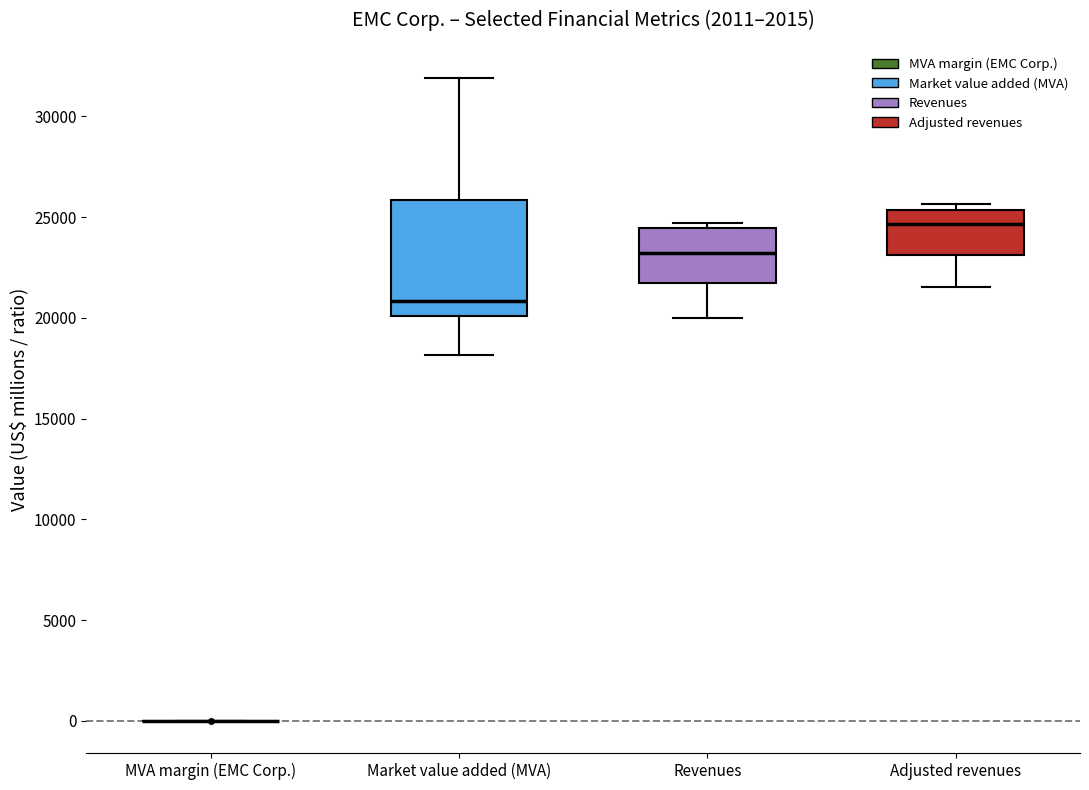

Where is the lower edge of the box for Market value added (MVA) on the y-axis? The values are not printed on the chart, so give them approximately, as read against the axis.

20000